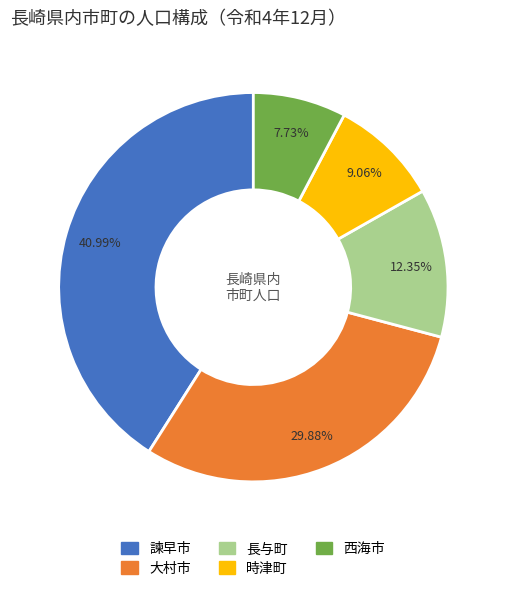

Rank the categories by value from lowest to highest.

西海市, 時津町, 長与町, 大村市, 諫早市